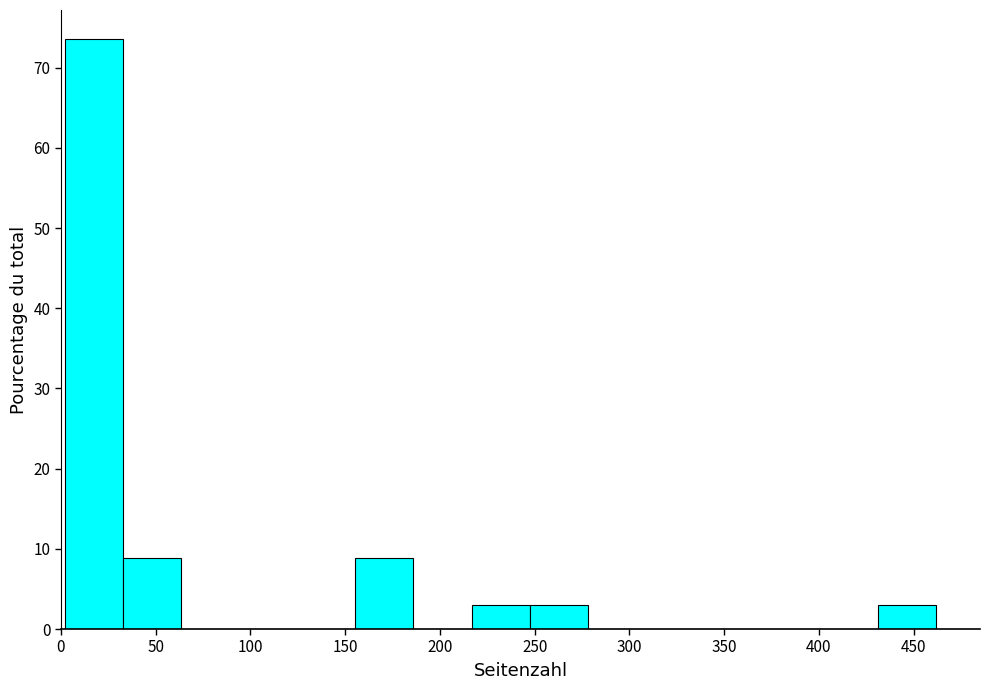

Reading left to right, list every bar in this chart as the range it spans on the x-axis followed by its height. Neither the bar edges nor the heights are printed on the chart, so give them approximately, as read against the axes.

0 to 35: 74
35 to 65: 9
65 to 95: 0
95 to 125: 0
125 to 155: 0
155 to 185: 9
185 to 215: 0
215 to 245: 3
245 to 280: 3
280 to 310: 0
310 to 340: 0
340 to 370: 0
370 to 400: 0
400 to 430: 0
430 to 460: 3